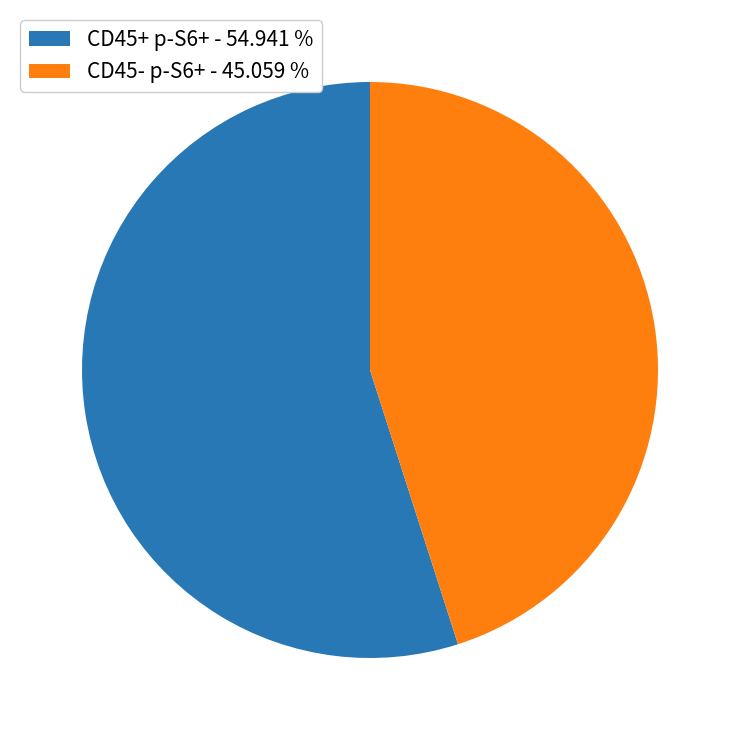

Rank the categories by value from highest to lowest.

CD45+ p-S6+ - 54.941 %, CD45- p-S6+ - 45.059 %